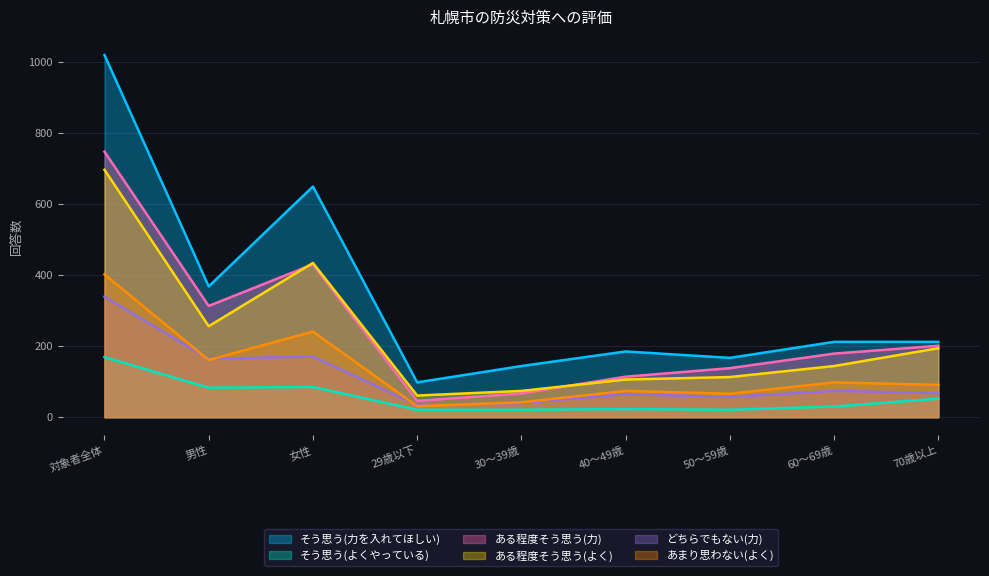

Reading left to right, extract all data points from this chart.

そう思う(力を入れてほしい): 対象者全体=1019	男性=368	女性=649	29歳以下=98	30～39歳=144	40～49歳=185	50～59歳=167	60～69歳=212	70歳以上=212
そう思う(よくやっている): 対象者全体=169	男性=83	女性=85	29歳以下=21	30～39歳=21	40～49歳=23	50～59歳=21	60～69歳=30	70歳以上=52
ある程度そう思う(力): 対象者全体=747	男性=313	女性=430	29歳以下=46	30～39歳=67	40～49歳=114	50～59歳=138	60～69歳=179	70歳以上=201
ある程度そう思う(よく): 対象者全体=696	男性=256	女性=434	29歳以下=61	30～39歳=74	40～49歳=106	50～59歳=113	60～69歳=144	70歳以上=194
どちらでもない(力): 対象者全体=339	男性=164	女性=171	29歳以下=34	30～39歳=40	40～49歳=65	50～59歳=57	60～69歳=74	70歳以上=68
あまり思わない(よく): 対象者全体=402	男性=161	女性=241	29歳以下=31	30～39歳=42	40～49歳=74	50～59歳=66	60～69歳=98	70歳以上=91